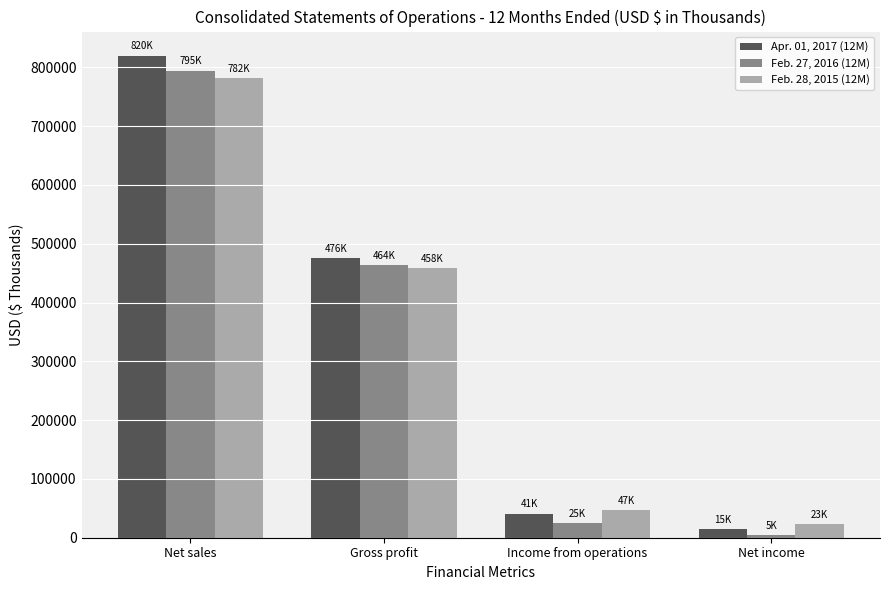

What is the maximum value shown in the chart?

819930